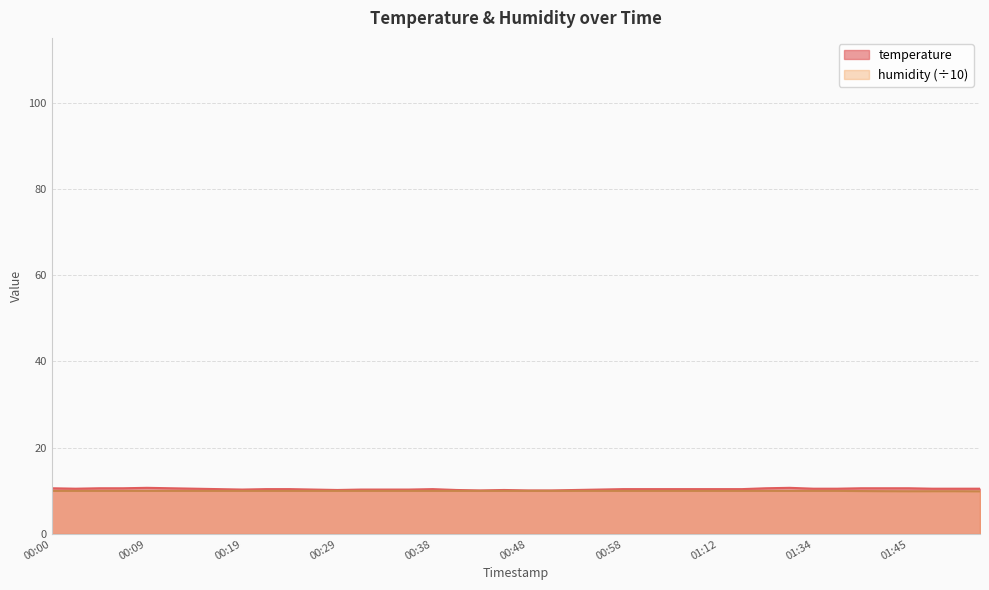

At 01:39, list the series in order from smallest to largest.

humidity, temperature